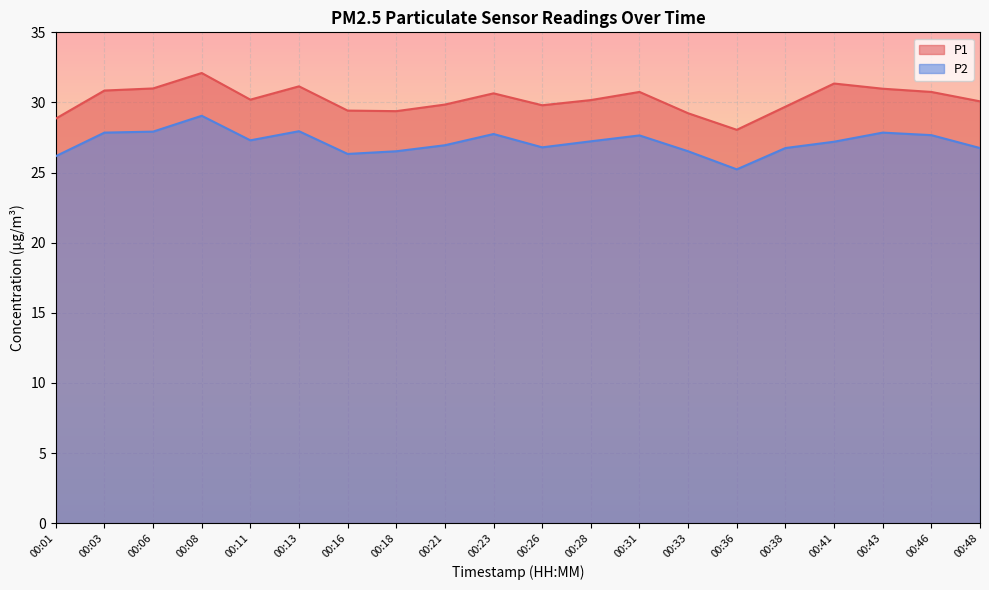

Where is the first local minimum for P1?

00:11